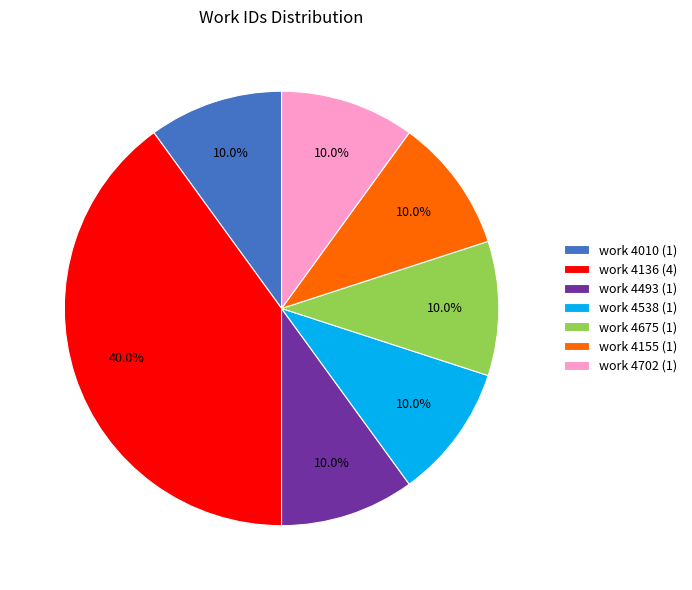

How many segments does this pie chart have?

7